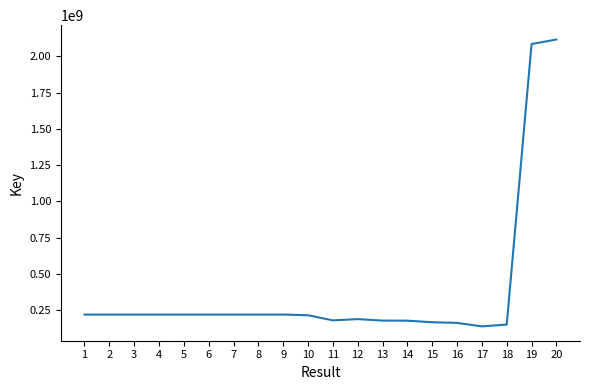

What is the difference between the maximum and minimum values?

1978646923